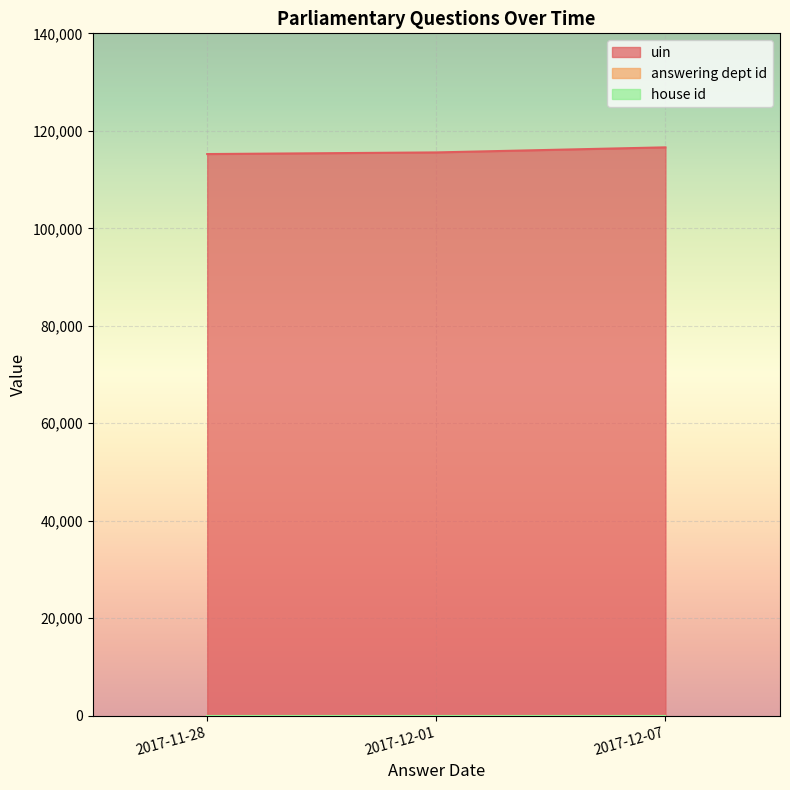

What is the sum of the uin values at 2017-12-07 and 2017-11-28?

231842